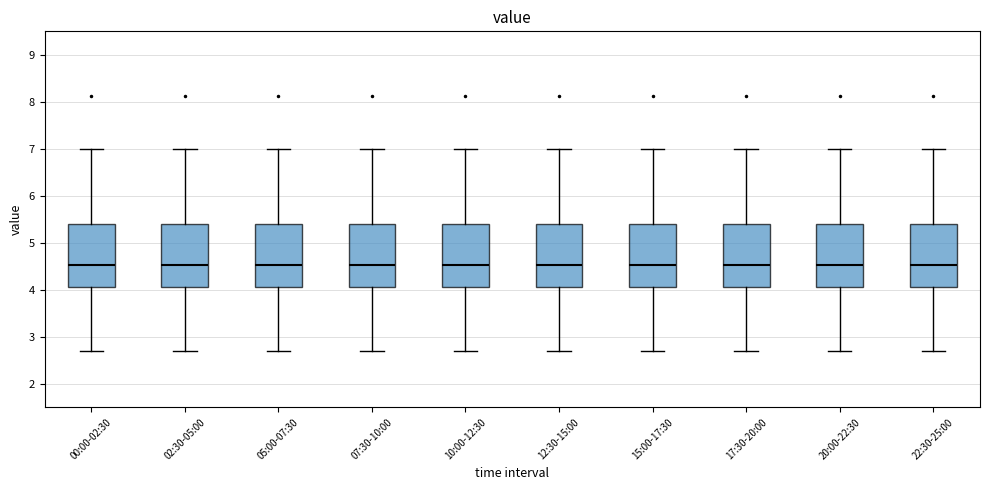

Where does the lower whisker of the box for 02:30-05:00 end on the y-axis? The values are not printed on the chart, so give them approximately, as read against the axis.

2.7